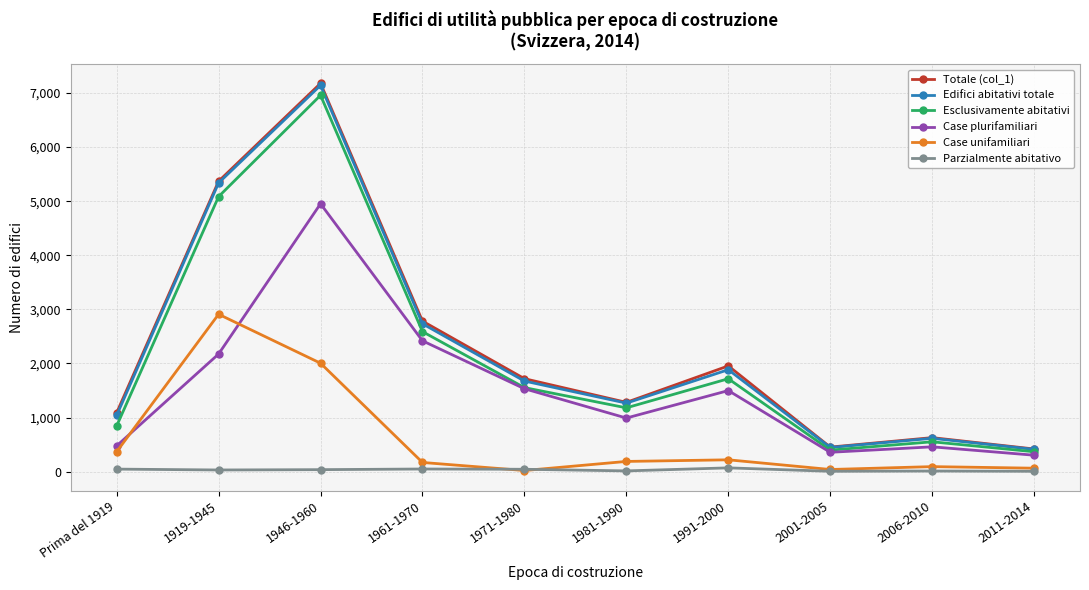

True or false: Esclusivamente abitativi and Parzialmente abitativo intersect in this chart.

False